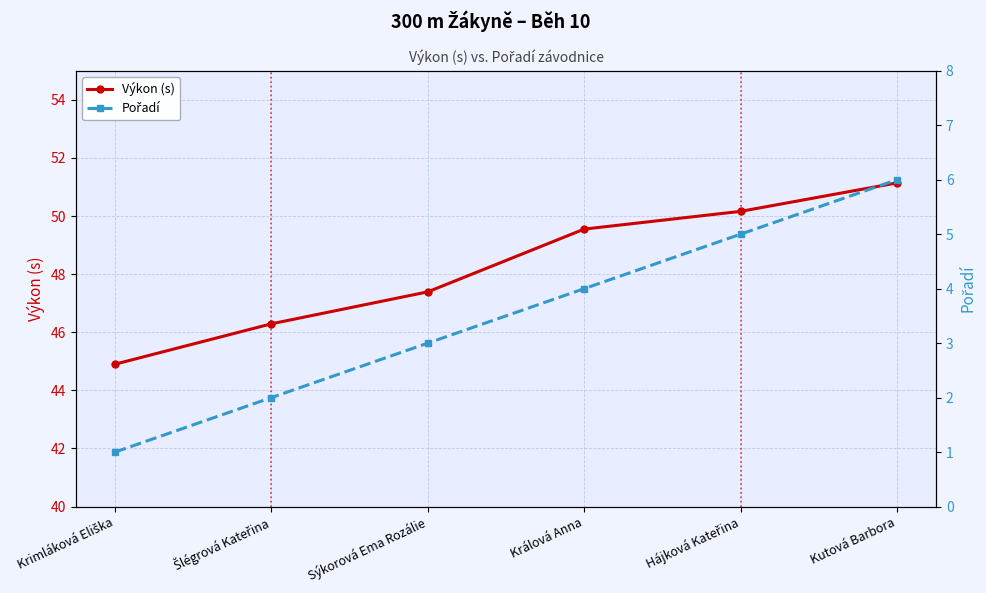

The value of Pořadí at Sýkorová Ema Rozálie is 3.0. True or false?

True